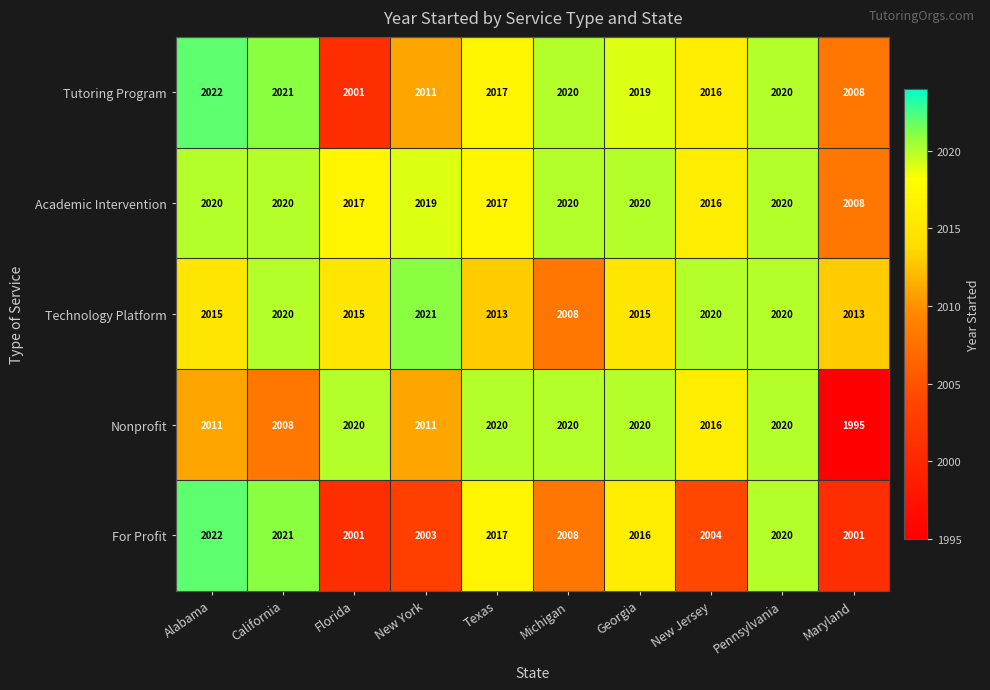

How many series are shown in this chart?

5